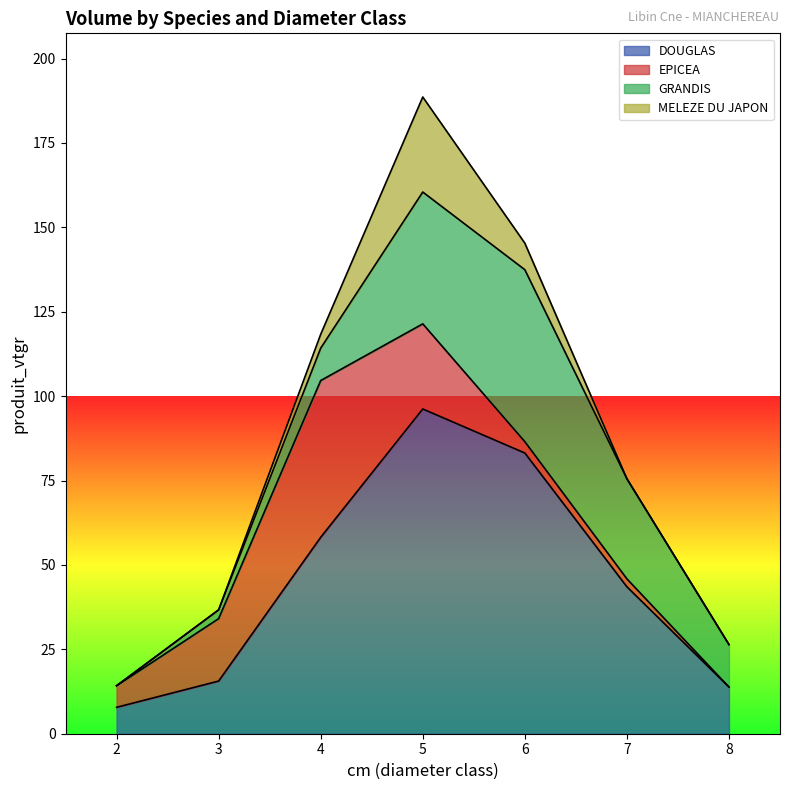

How many positive values does the GRANDIS series have?

6